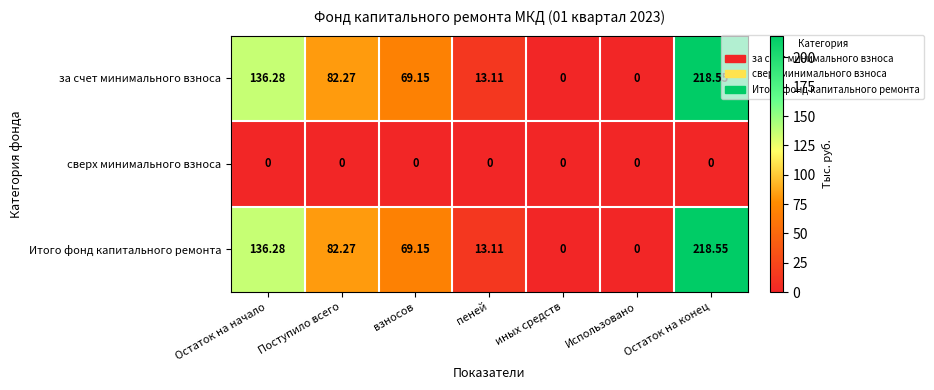

At which category is the sum across all series the highest?

Остаток на конец